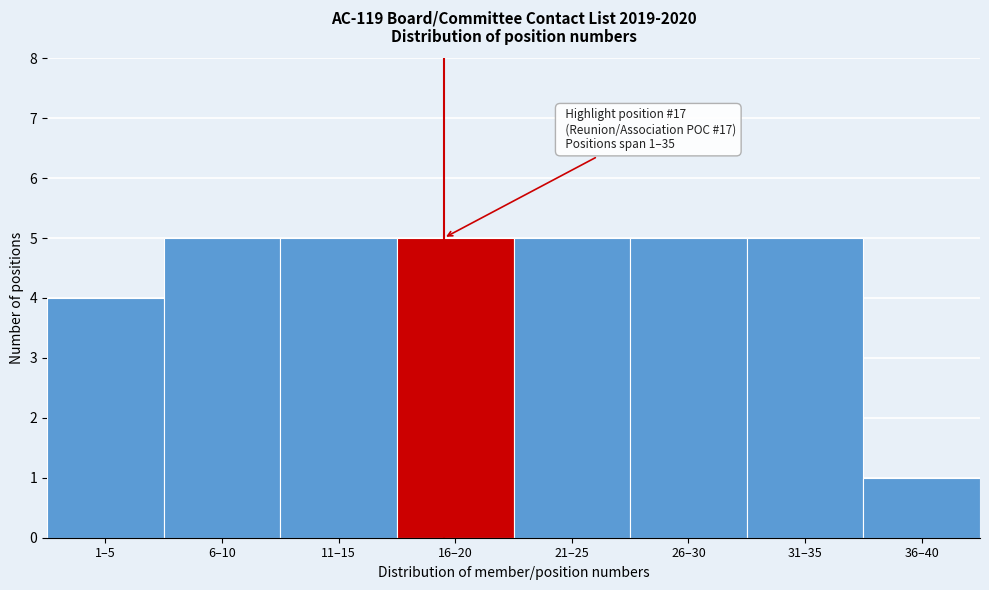

Reading left to right, extract all data points from this chart.

1–5=4	6–10=5	11–15=5	16–20=5	21–25=5	26–30=5	31–35=5	36–40=1